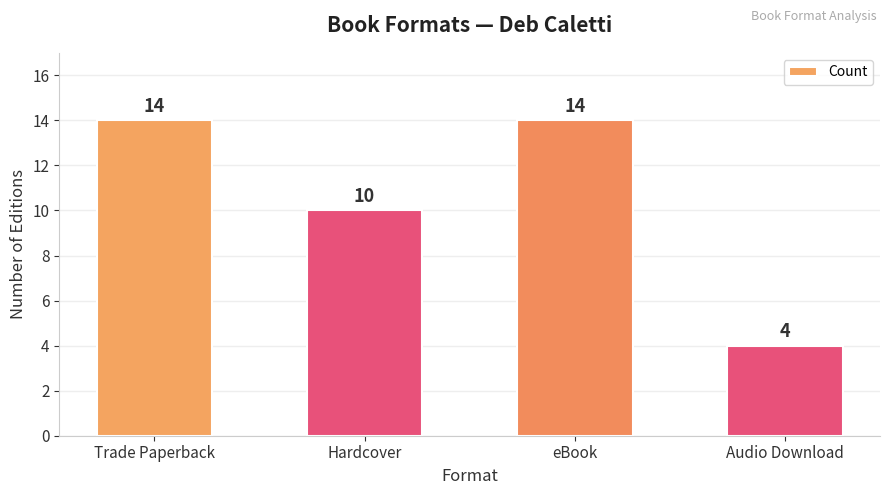

Does the chart contain stacked bars?

No